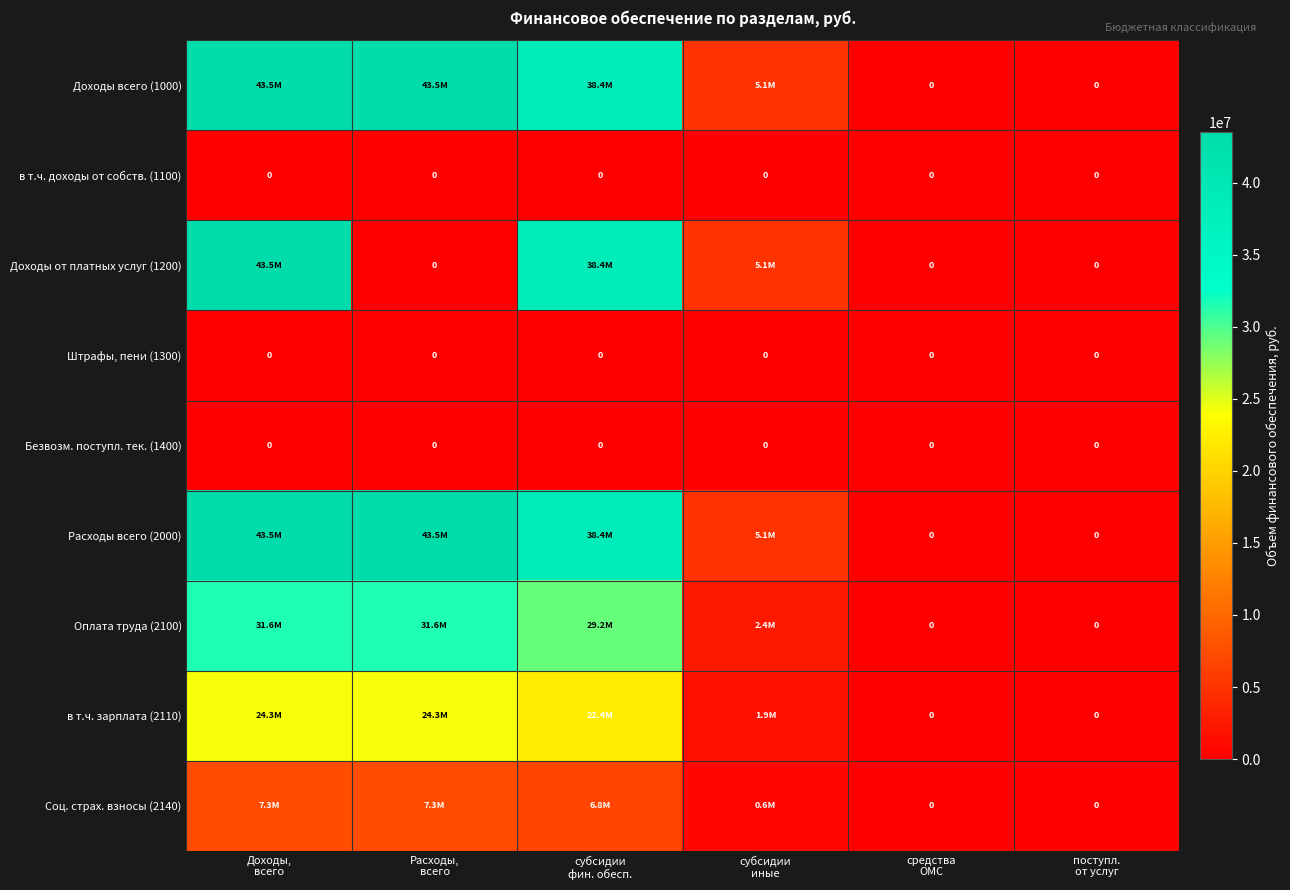

What is the greatest value displayed?

43510797.1